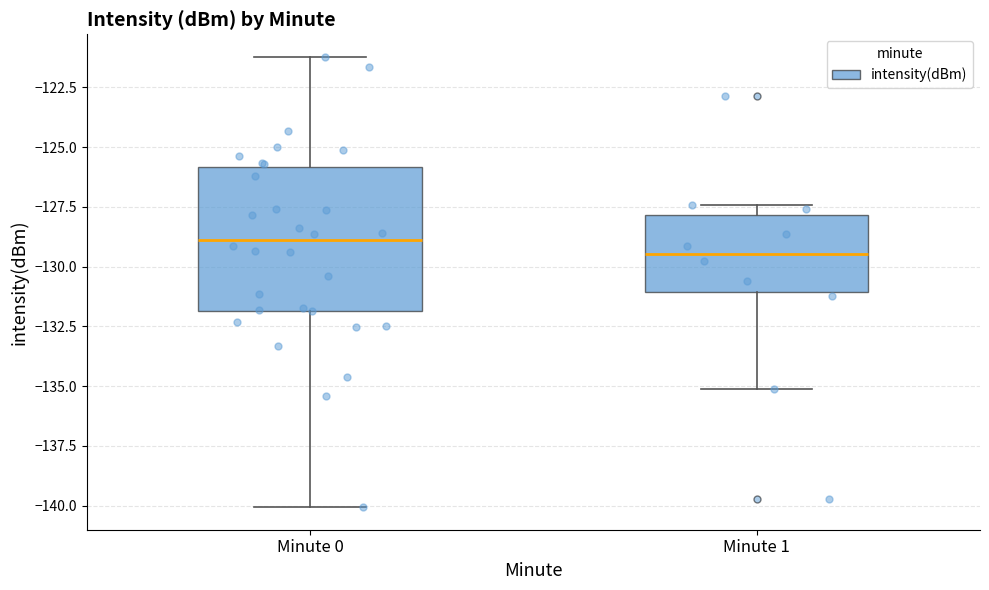

Which box has the highest median line?

Minute 0